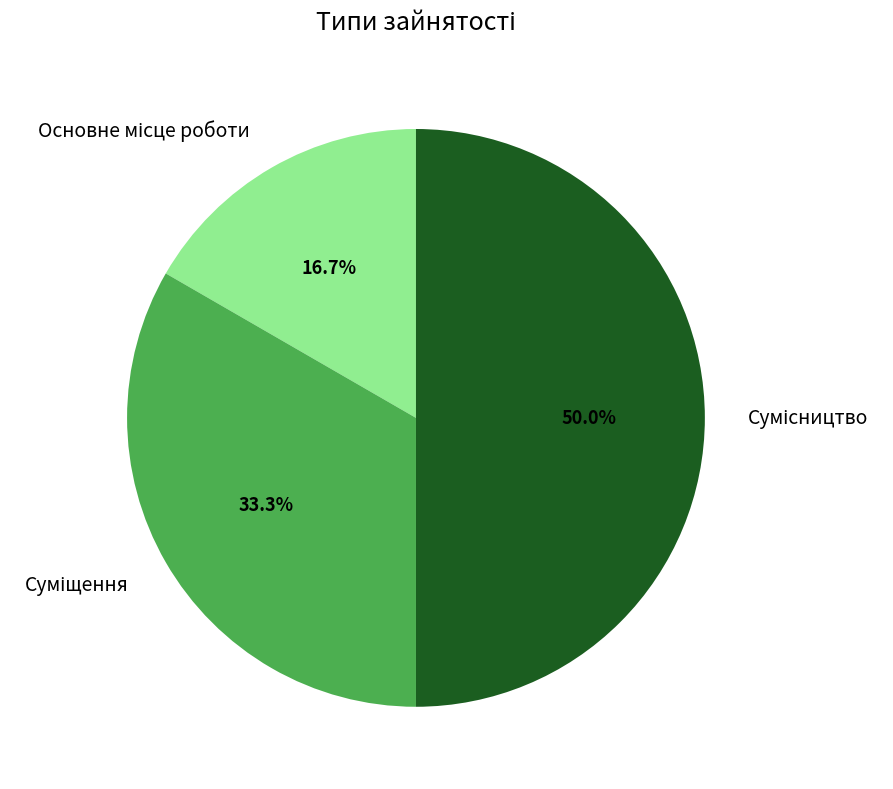

Count the number of slices in the pie.

3